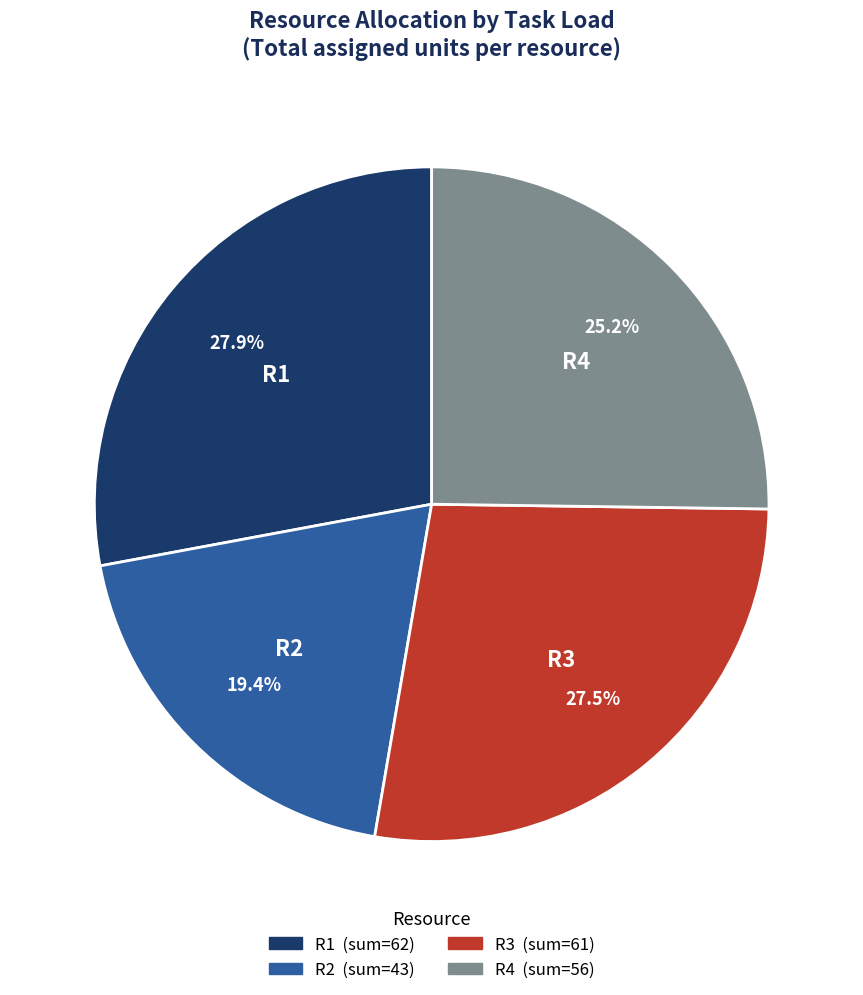

How much of the chart is everything except R3?

72.5%